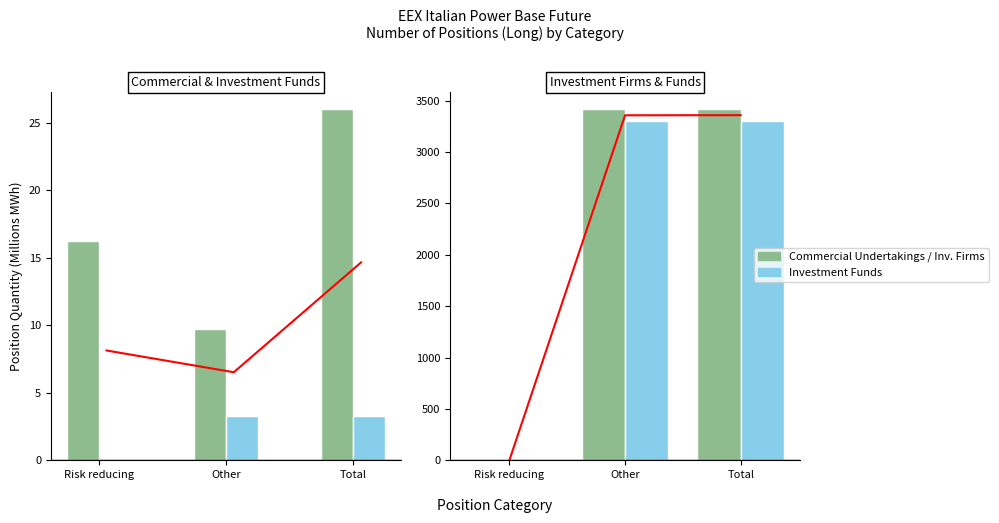

What is the average value of the Commercial Undertakings series?

17.3